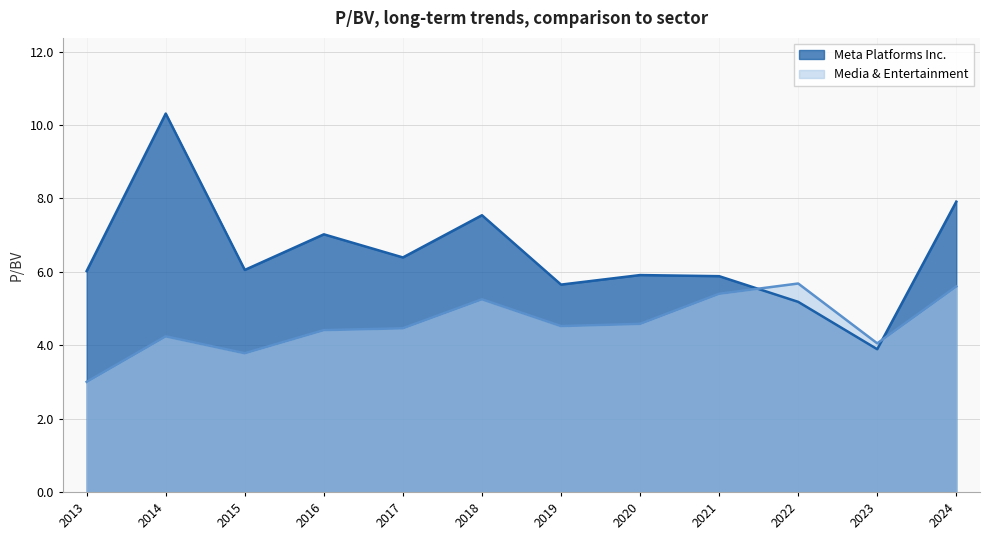

Reading right to left, list all the values displayed in this chart.

Meta Platforms Inc.: 7.9	3.9	5.2	5.9	5.9	5.7	7.5	6.4	7.0	6.0	10.3	6.0
Media & Entertainment: 5.6	4.0	5.7	5.4	4.6	4.5	5.2	4.5	4.4	3.8	4.2	3.0